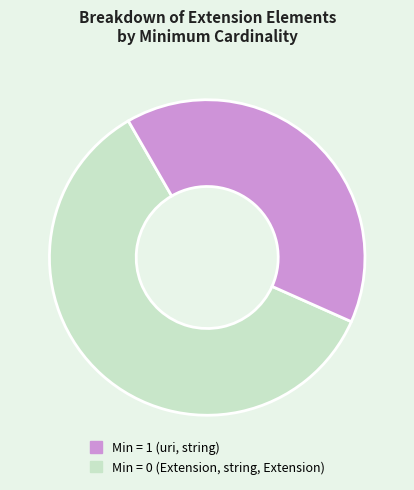

Does any single category account for the majority?

Yes